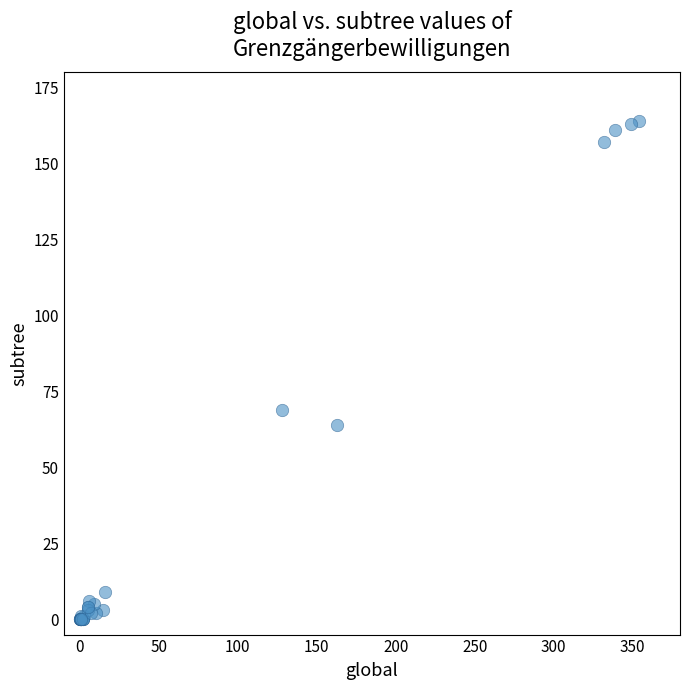

What Y value in the scatter plot is closest to 82?

69